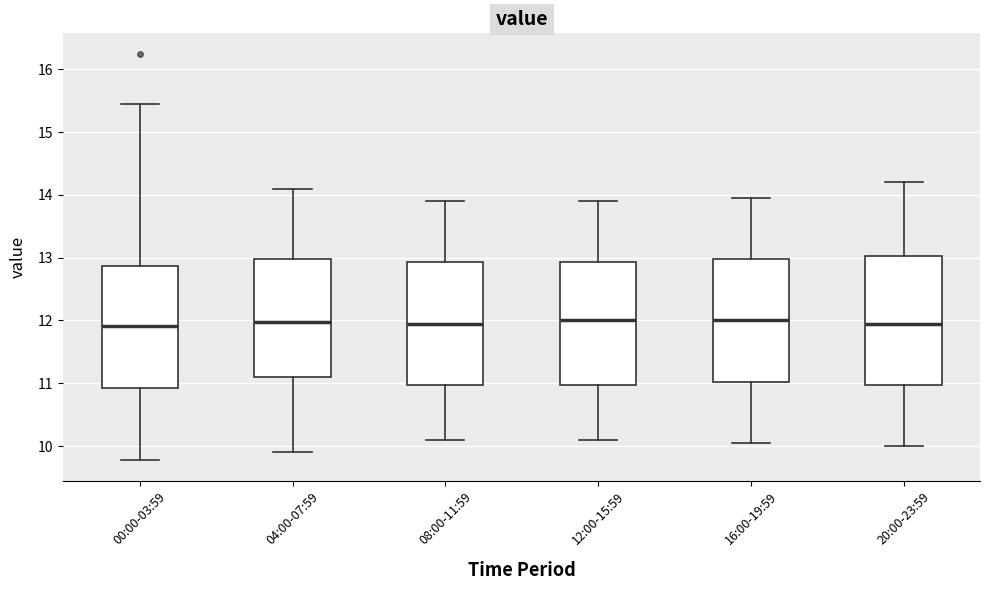

Reading left to right, transcribe this box plot: for each box, give where its median line is, the range the box spans, and where its two whiskers end, as read against the y-axis. The values are not printed on the chart, so give them approximately, as read against the axis.

00:00-03:59: median 11.9, box 10.9 to 12.9, whiskers 9.8 to 15.5
04:00-07:59: median 12.0, box 11.1 to 13.0, whiskers 9.9 to 14.1
08:00-11:59: median 12.0, box 11.0 to 12.9, whiskers 10.1 to 13.9
12:00-15:59: median 12.0, box 11.0 to 12.9, whiskers 10.1 to 13.9
16:00-19:59: median 12.0, box 11.0 to 13.0, whiskers 10.1 to 14.0
20:00-23:59: median 12.0, box 11.0 to 13.0, whiskers 10.0 to 14.2